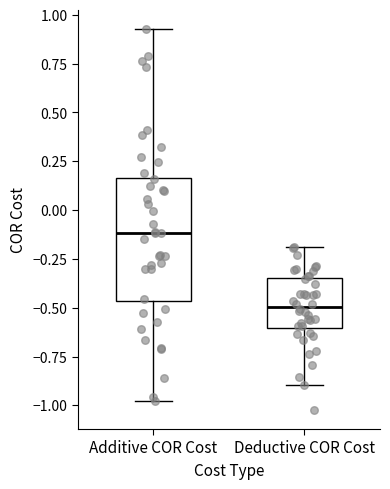

Reading left to right, transcribe this box plot: for each box, give where its median line is, the range the box spans, and where its two whiskers end, as read against the y-axis. The values are not printed on the chart, so give them approximately, as read against the axis.

Additive COR Cost: median -0.10, box -0.45 to 0.15, whiskers -1.00 to 0.95
Deductive COR Cost: median -0.50, box -0.60 to -0.35, whiskers -0.90 to -0.20